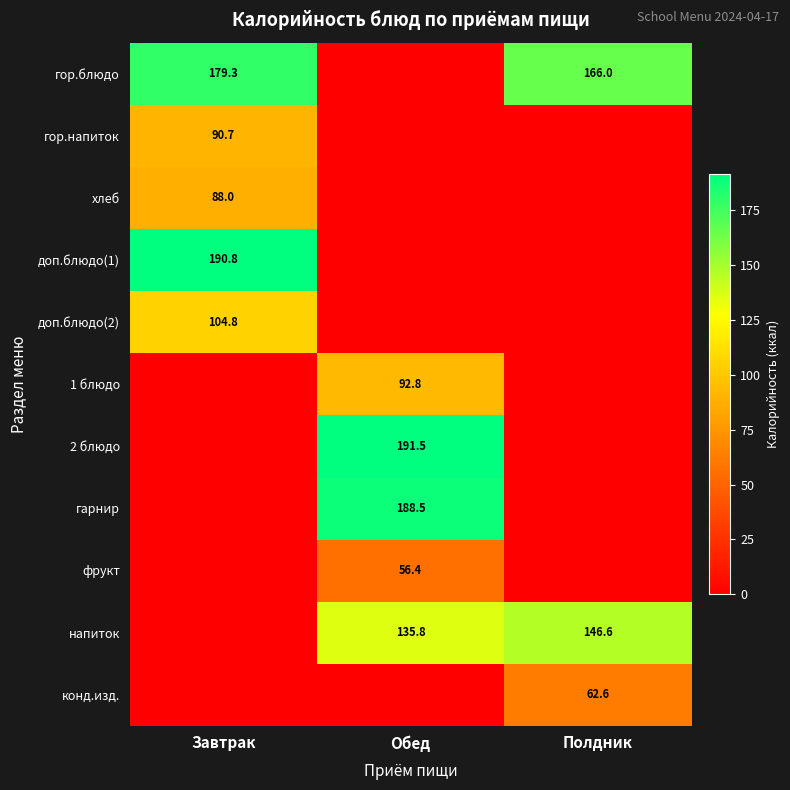

Is it true that 2 блюдо equals 191.5 at Обед?

True